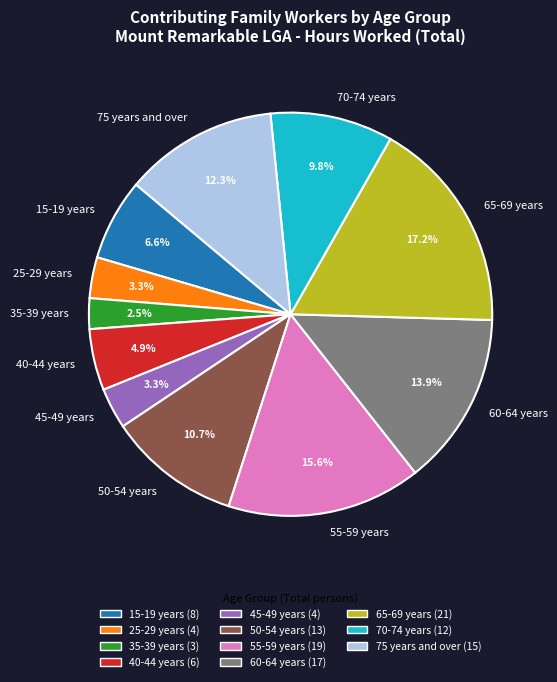

How much of the chart is everything except 40-44 years?

95.1%